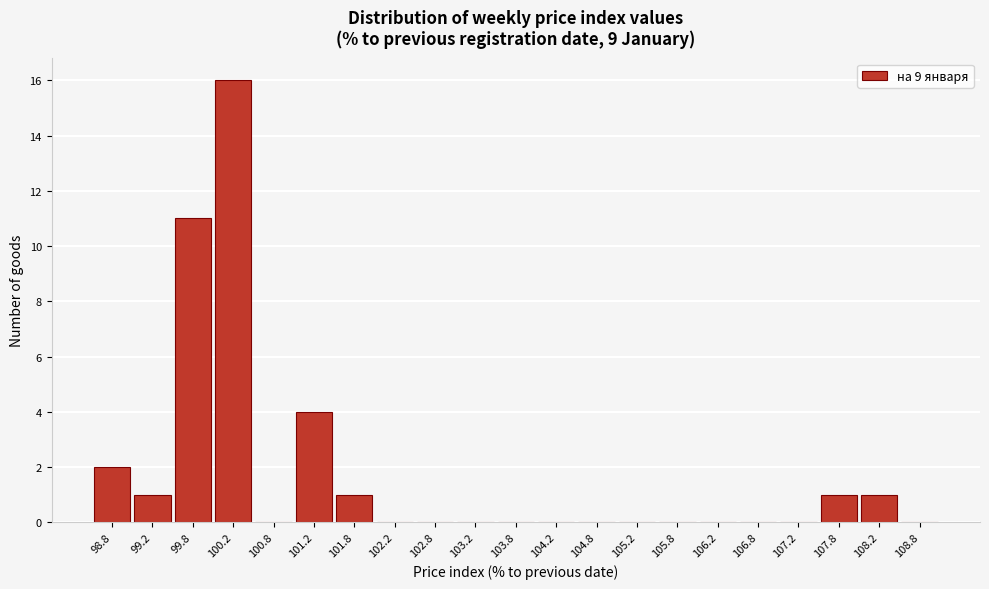

Reading left to right, transcribe this chart: for each bar, give the range it covers on the x-axis and its height. The values are not printed on the chart, so give them approximately, as read against the axis.

98.5 to 99.0: 2
99.0 to 99.5: 1
99.5 to 100.0: 11
100.0 to 100.5: 16
100.5 to 101.0: 0
101.0 to 101.5: 4
101.5 to 102.0: 1
102.0 to 102.5: 0
102.5 to 103.0: 0
103.0 to 103.5: 0
103.5 to 104.0: 0
104.0 to 104.5: 0
104.5 to 105.0: 0
105.0 to 105.5: 0
105.5 to 106.0: 0
106.0 to 106.5: 0
106.5 to 107.0: 0
107.0 to 107.5: 0
107.5 to 108.0: 1
108.0 to 108.5: 1
108.5 to 109.0: 0